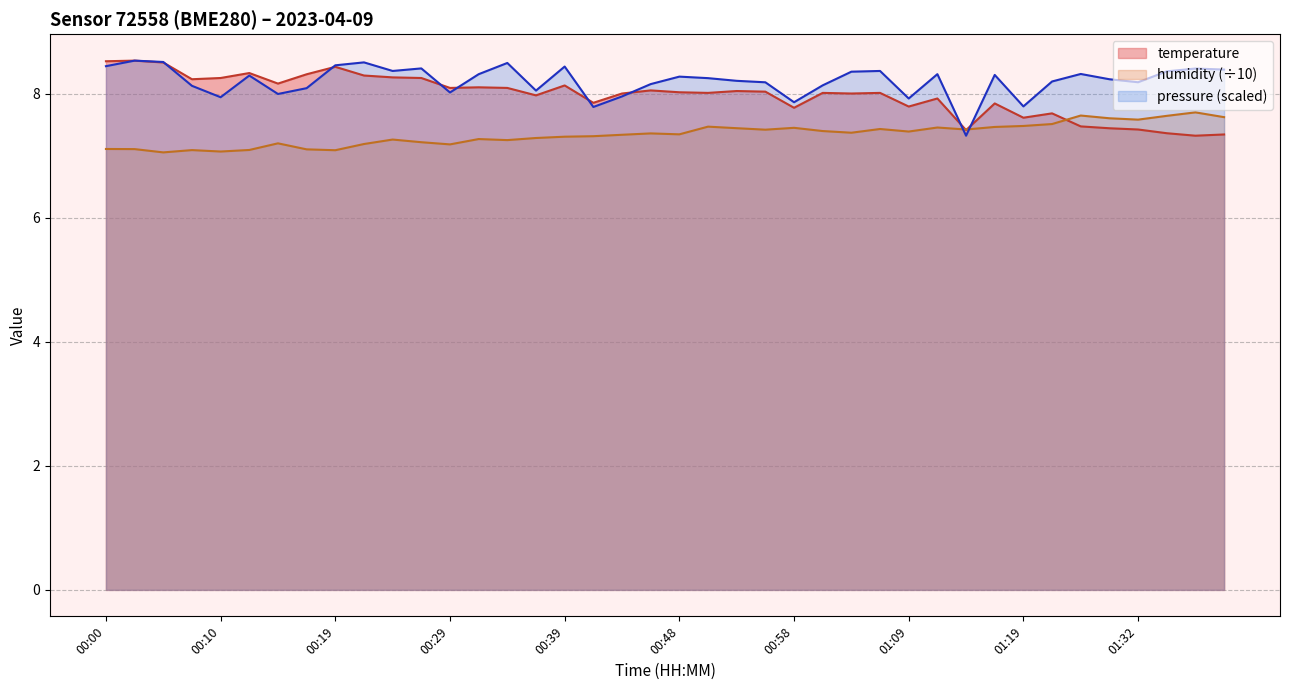

What are all the series names shown in the legend?

temperature, humidity (÷10), pressure (scaled)